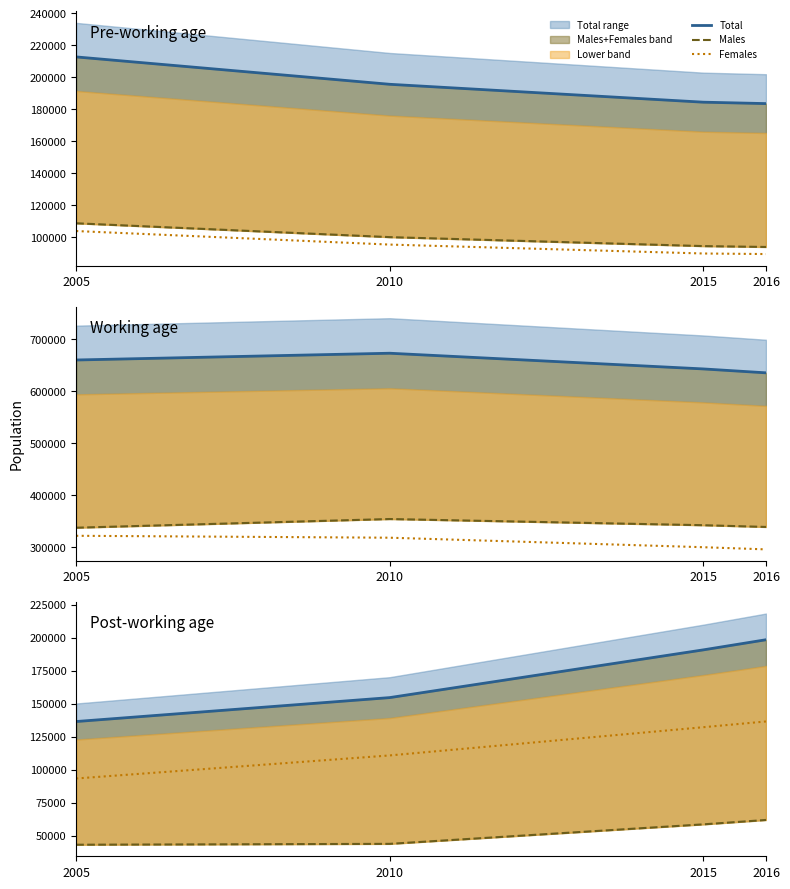

What is the sum of all Total values?

680828